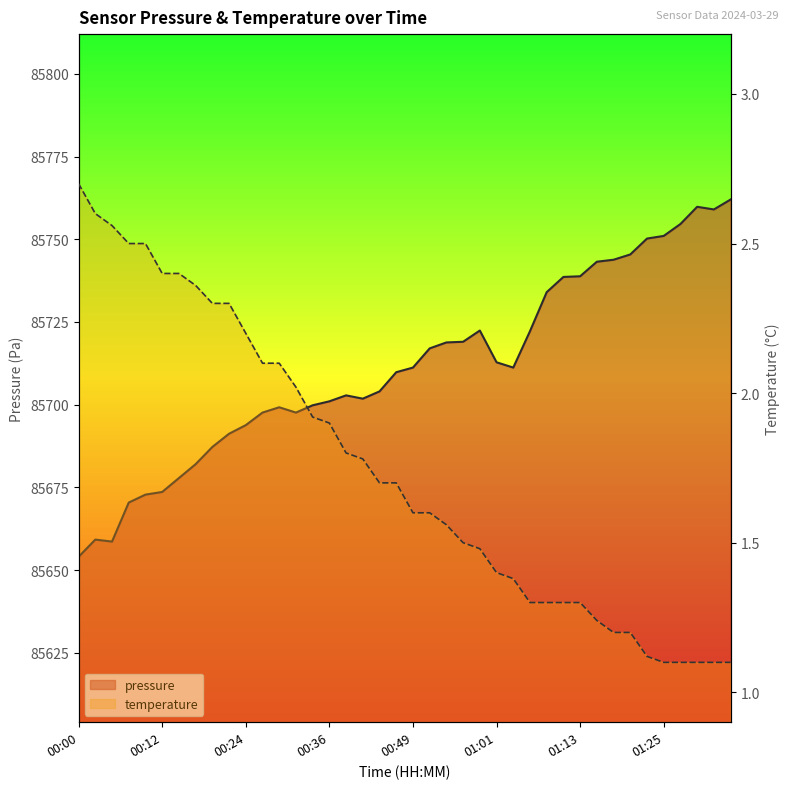

Between 00:17 and 01:03, which series saw the biggest shift?

pressure